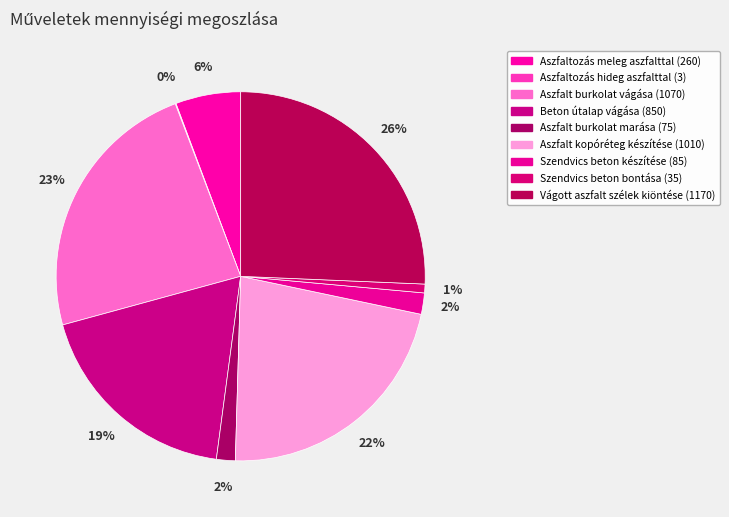

The Aszfaltozás meleg aszfalttal slice represents 6% of the pie. True or false?

True